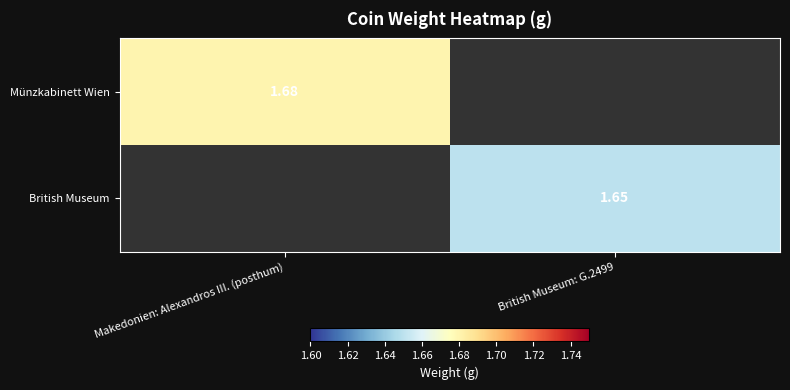

What is the maximum value for Münzkabinett Wien?

1.7